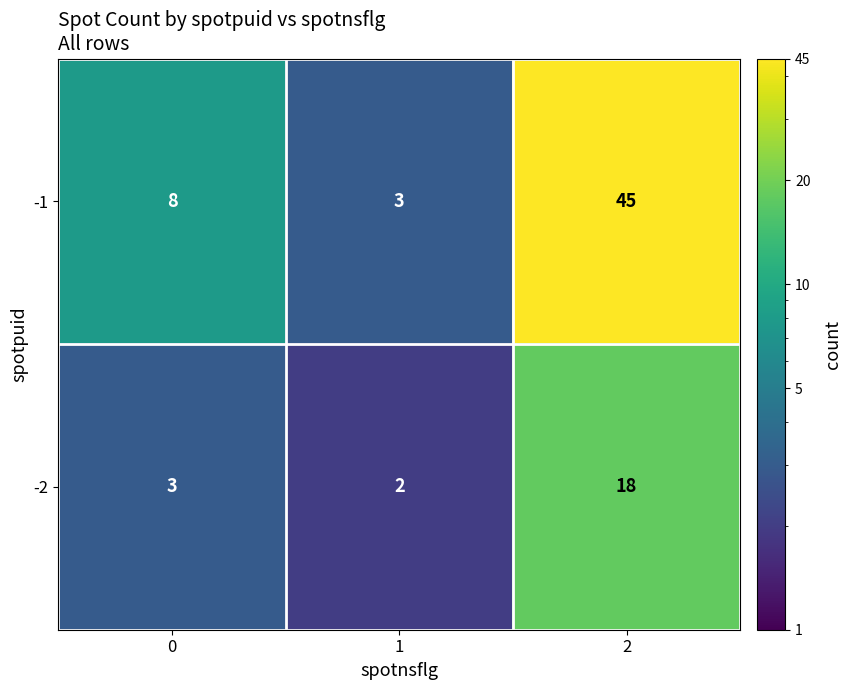

What is the maximum value shown in the chart?

45